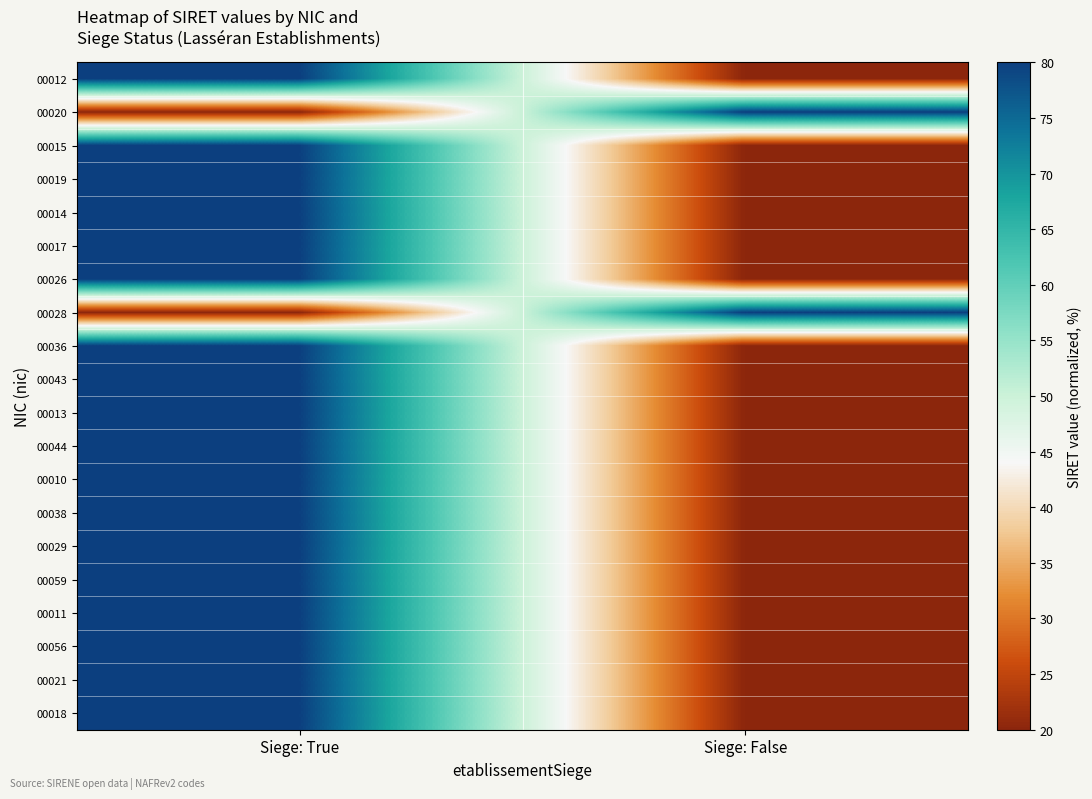

Count the number of data series in this chart.

20